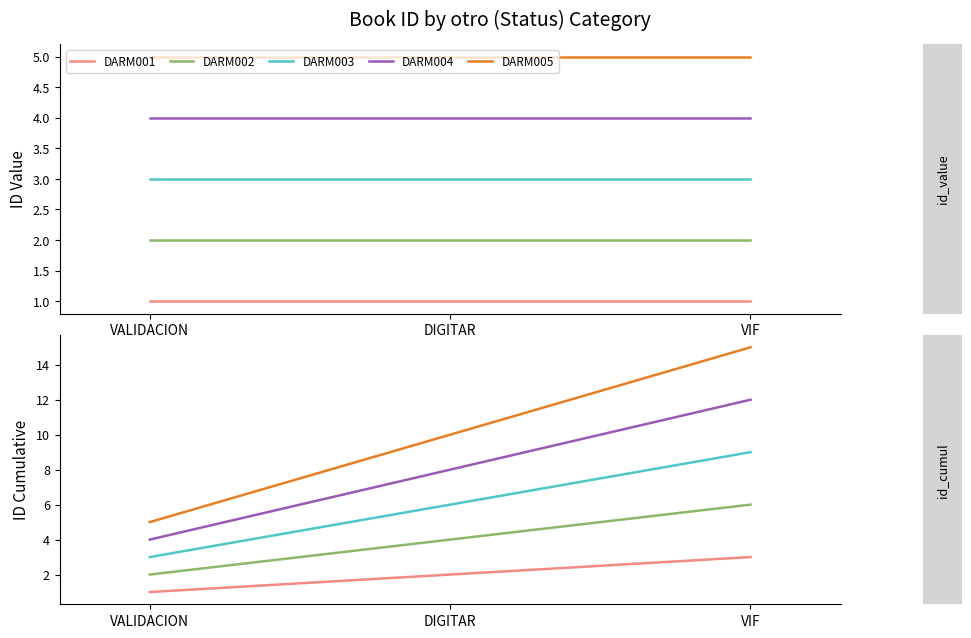

Which series has the widest spread of values?

DARM005